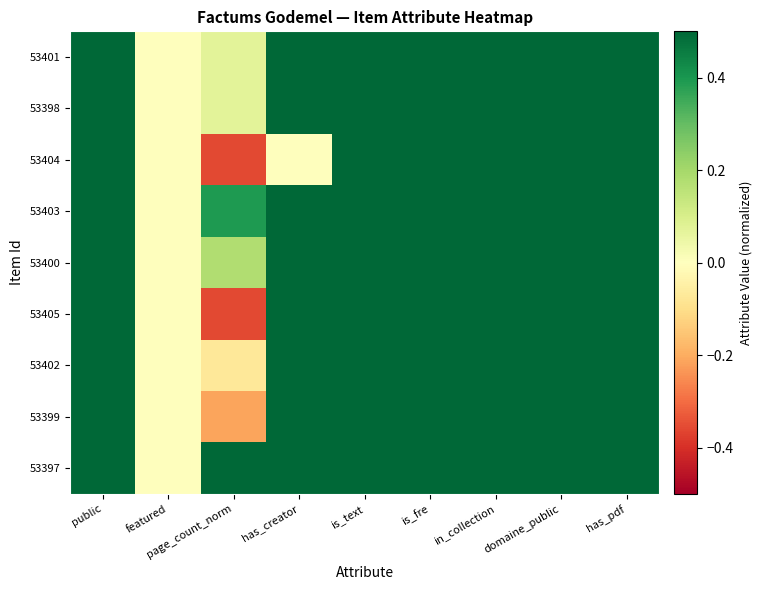

Reading right to left, what are all the values shown in this chart?

53401: has_pdf=1.0	domaine_public=1.0	in_collection=1.0	is_fre=1.0	is_text=1.0	has_creator=1.0	page_count_norm=0.1	featured=0.0	public=1.0
53398: has_pdf=1.0	domaine_public=1.0	in_collection=1.0	is_fre=1.0	is_text=1.0	has_creator=1.0	page_count_norm=0.1	featured=0.0	public=1.0
53404: has_pdf=1.0	domaine_public=1.0	in_collection=1.0	is_fre=1.0	is_text=1.0	has_creator=0.0	page_count_norm=-0.4	featured=0.0	public=1.0
53403: has_pdf=1.0	domaine_public=1.0	in_collection=1.0	is_fre=1.0	is_text=1.0	has_creator=1.0	page_count_norm=0.4	featured=0.0	public=1.0
53400: has_pdf=1.0	domaine_public=1.0	in_collection=1.0	is_fre=1.0	is_text=1.0	has_creator=1.0	page_count_norm=0.2	featured=0.0	public=1.0
53405: has_pdf=1.0	domaine_public=1.0	in_collection=1.0	is_fre=1.0	is_text=1.0	has_creator=1.0	page_count_norm=-0.4	featured=0.0	public=1.0
53402: has_pdf=1.0	domaine_public=1.0	in_collection=1.0	is_fre=1.0	is_text=1.0	has_creator=1.0	page_count_norm=-0.1	featured=0.0	public=1.0
53399: has_pdf=1.0	domaine_public=1.0	in_collection=1.0	is_fre=1.0	is_text=1.0	has_creator=1.0	page_count_norm=-0.2	featured=0.0	public=1.0
53397: has_pdf=1.0	domaine_public=1.0	in_collection=1.0	is_fre=1.0	is_text=1.0	has_creator=1.0	page_count_norm=0.5	featured=0.0	public=1.0